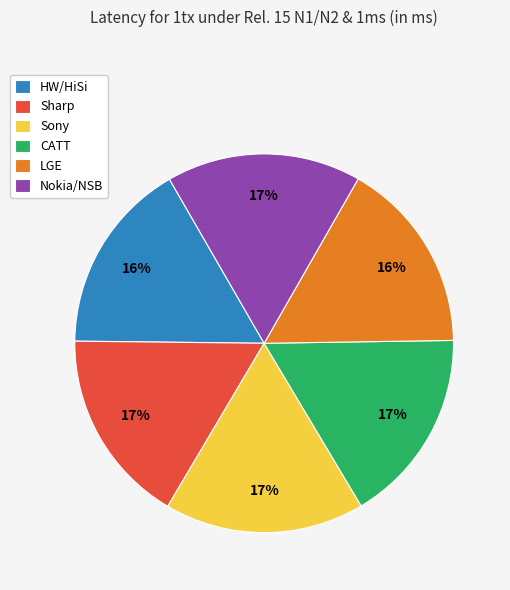

To the nearest percent, what percentage of the pie is Sharp?

17%